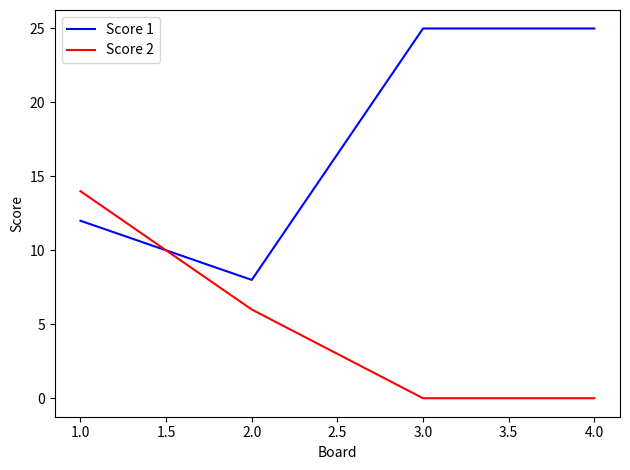

True or false: Score 1 has a value of 38 at 4.0.

False